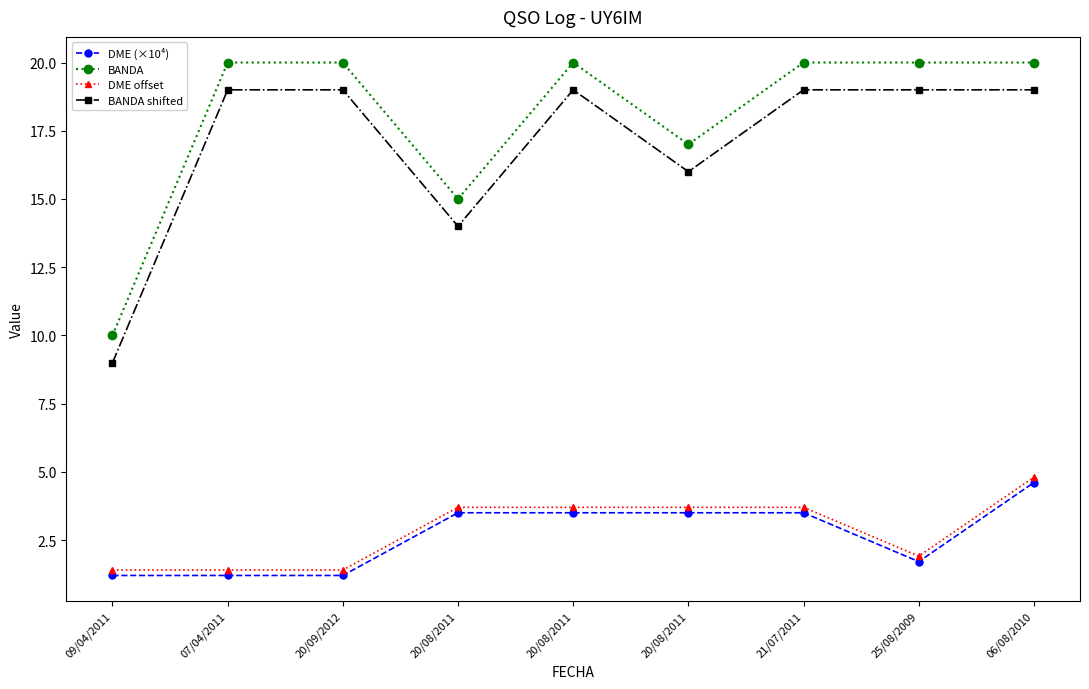

Rank the series by their maximum value, from lowest to highest.

DME (×10⁴), DME offset, BANDA shifted, BANDA